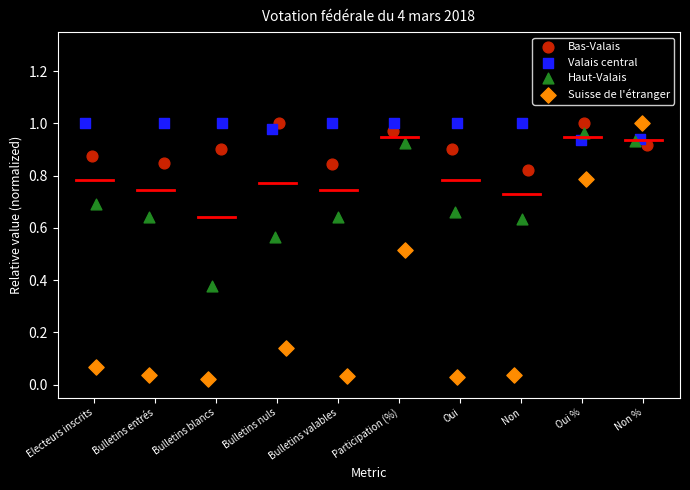

Which series has the widest spread of Y values?

Suisse de l'étranger